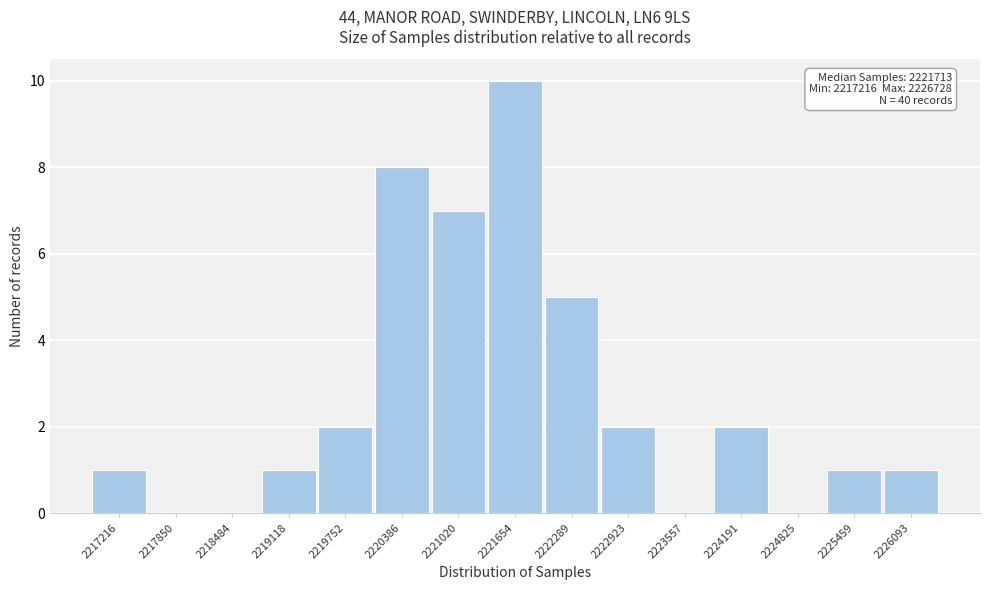

Reading left to right, what are all the values shown in this chart?

2217216=1	2217850=0	2218484=0	2219118=1	2219752=2	2220386=8	2221020=7	2221654=10	2222289=5	2222923=2	2223557=0	2224191=2	2224825=0	2225459=1	2226093=1